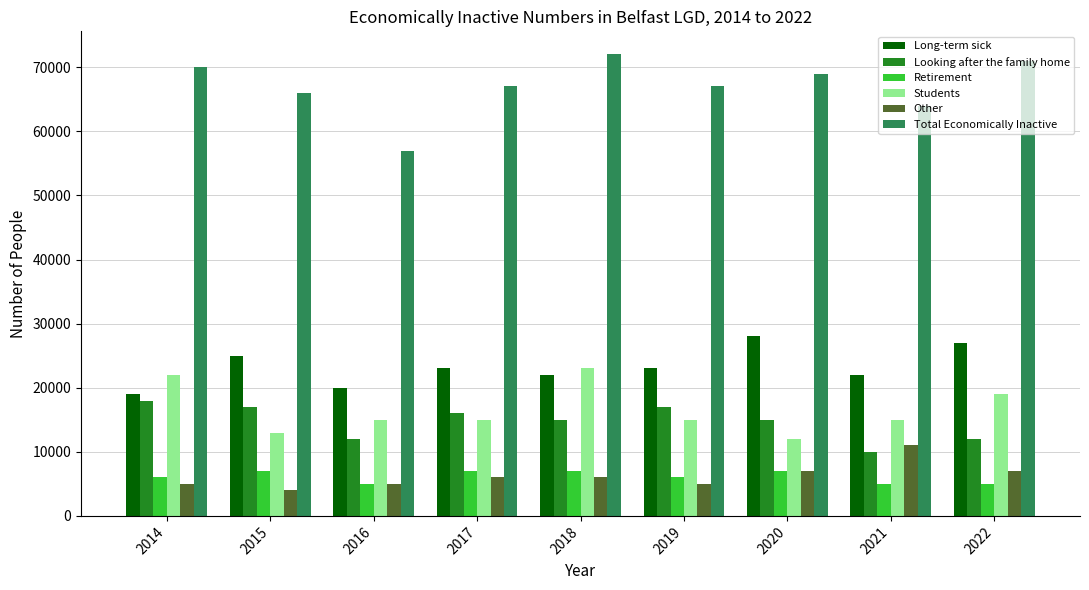

What is the spread (max minus min) of values at 2019?

62000